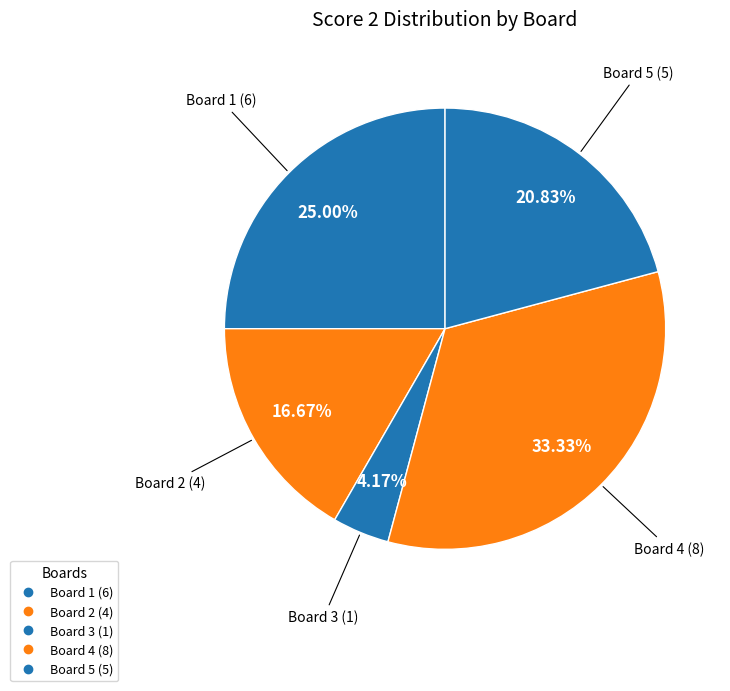

What is the ratio of the value at Board 1 to the value at Board 5?

1.2